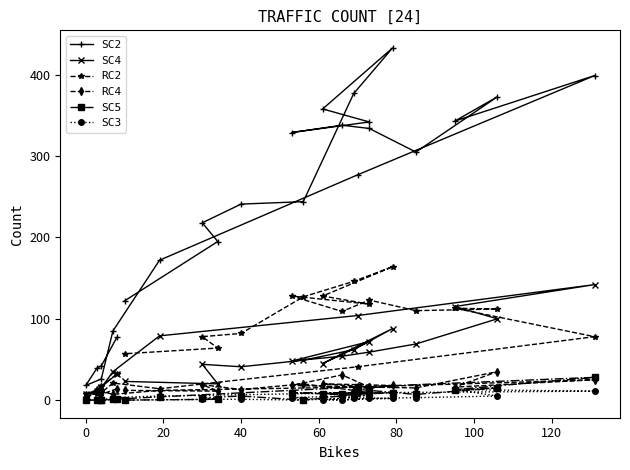

How many distinct data groups are displayed?

6